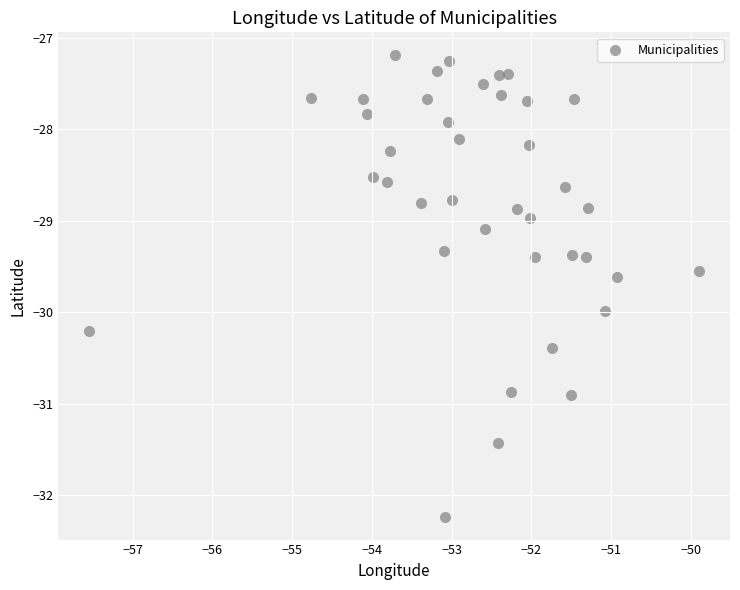

What is the range of X values (max minus min)?

7.7